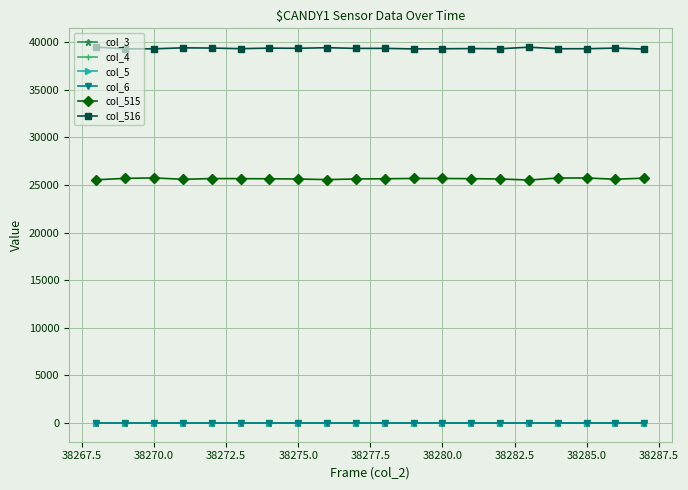

True or false: col_6 and col_5 cross at least once.

False